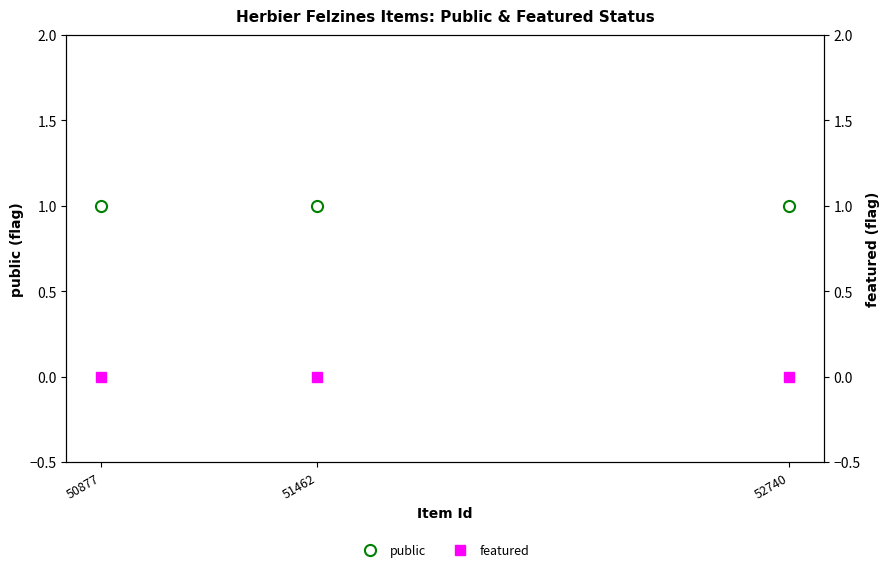

Reading left to right, extract all data points from this chart.

public: 1	1	1
featured: 0	0	0